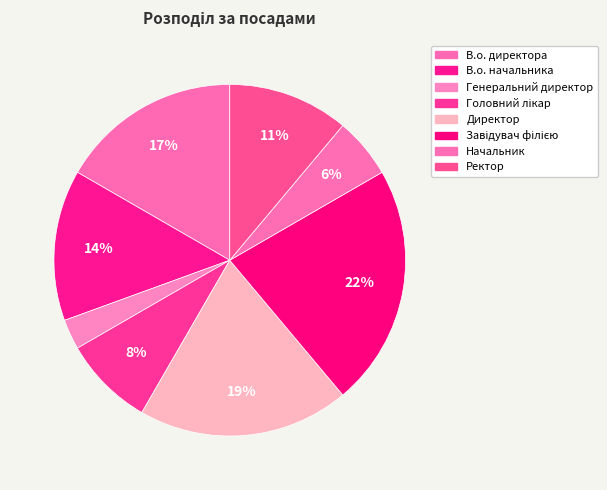

How many segments does this pie chart have?

8